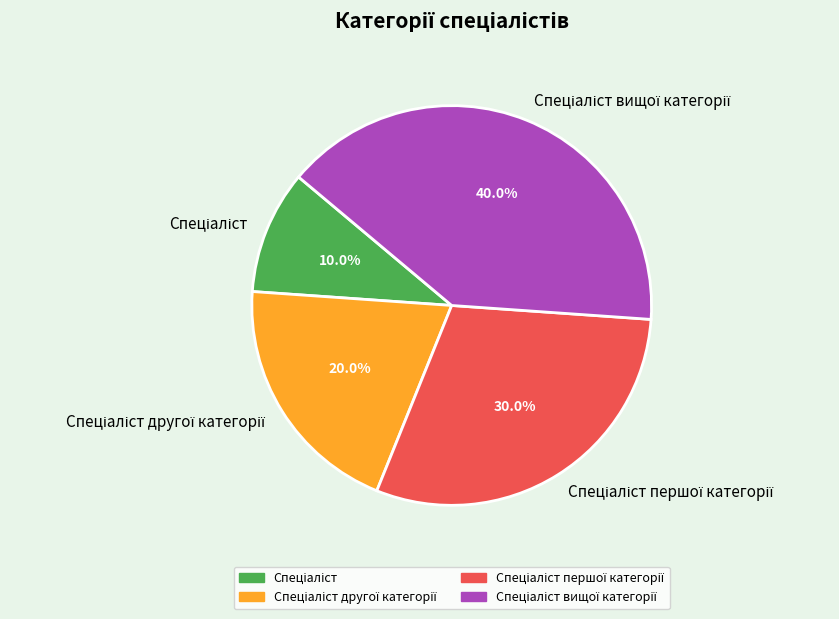

How many segments does this pie chart have?

4